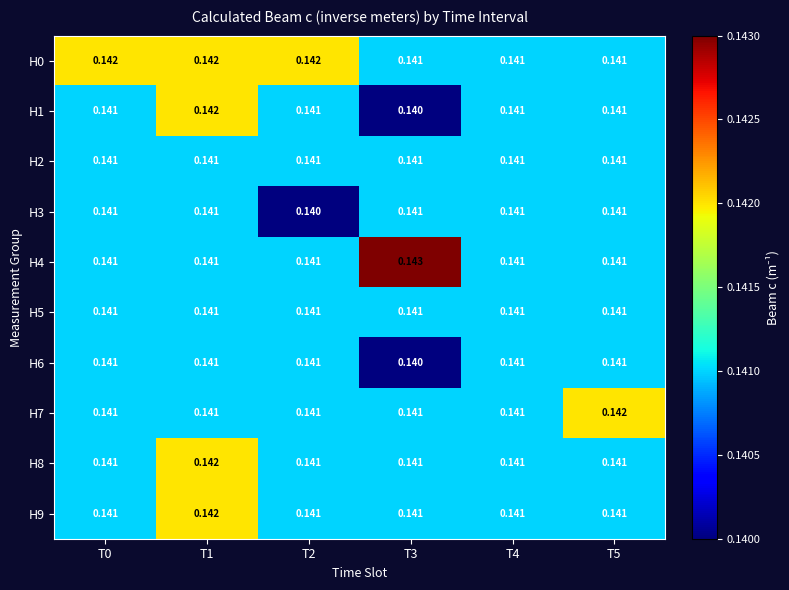

Between T5 and T3, which is larger?

T5